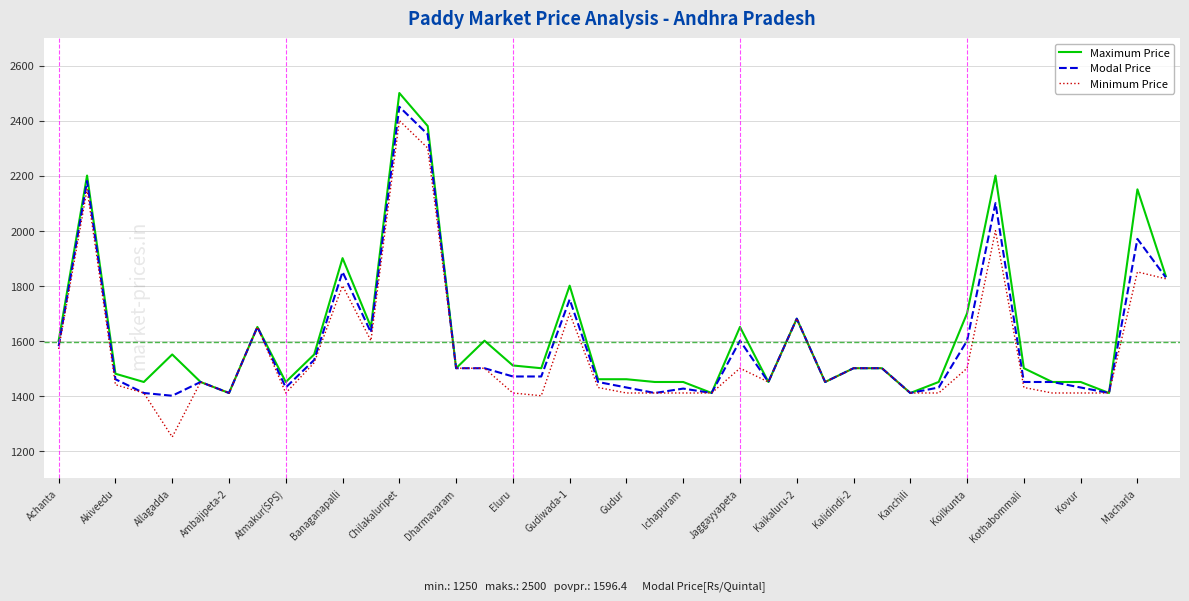

Rank the series by their average value, from highest to lowest.

Maximum Price, Modal Price, Minimum Price